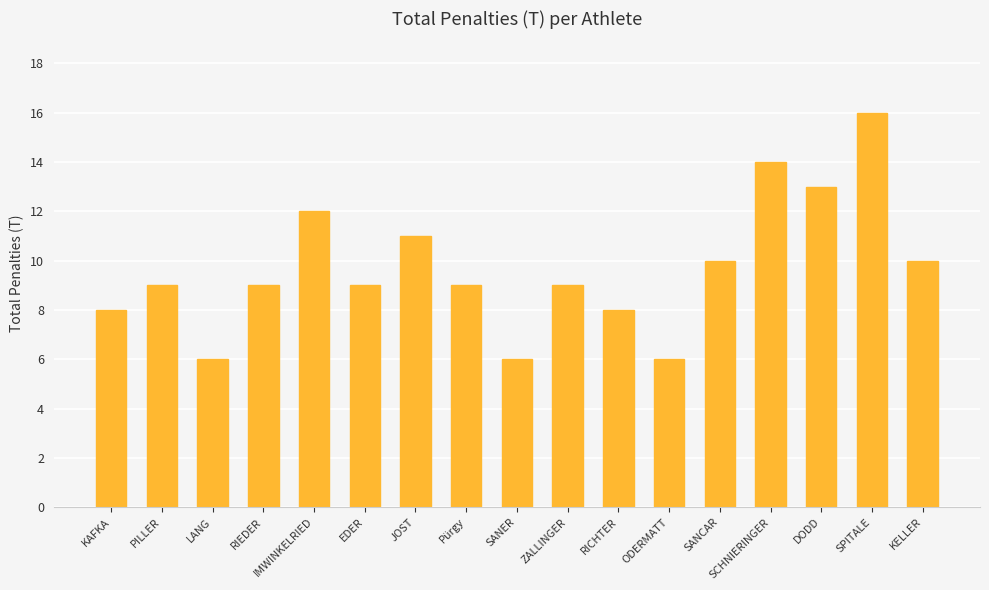

What is the difference between the values at KELLER and IMWINKELRIED?

2